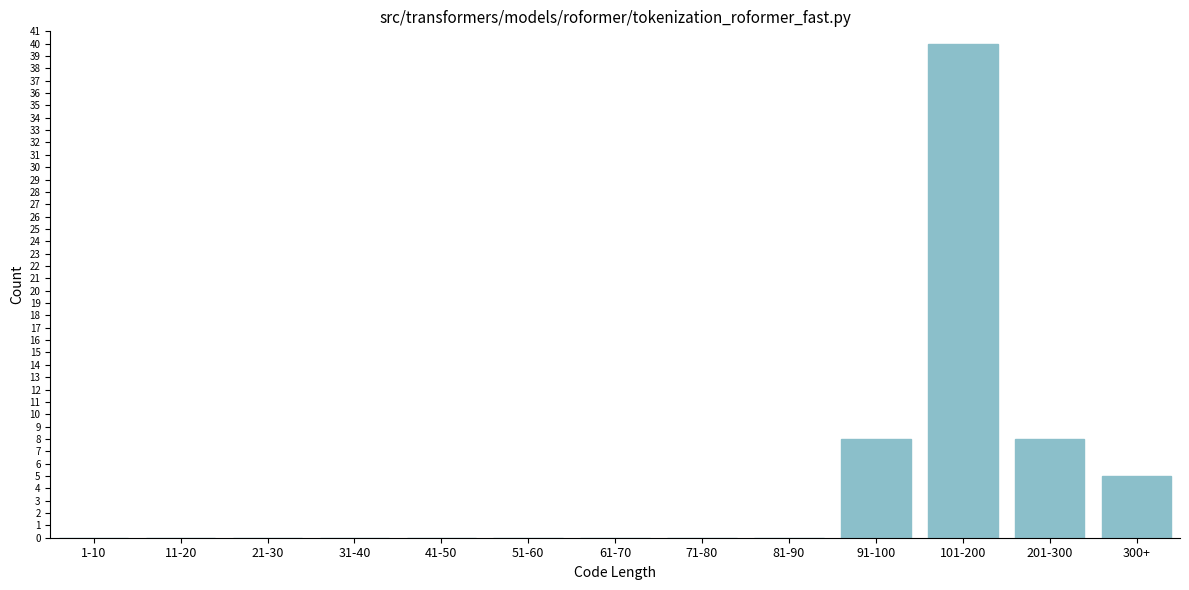

Reading right to left, extract all data points from this chart.

300+=5	201-300=8	101-200=40	91-100=8	81-90=0	71-80=0	61-70=0	51-60=0	41-50=0	31-40=0	21-30=0	11-20=0	1-10=0